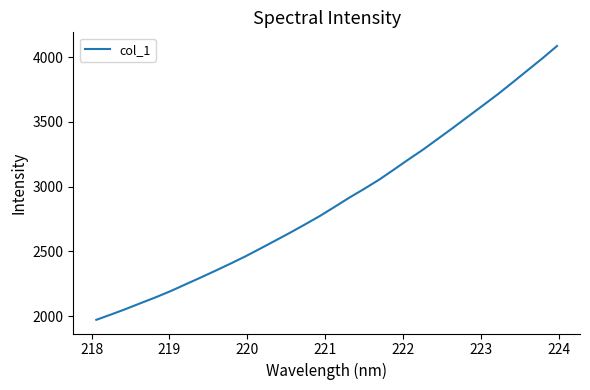

True or false: there are more than 1 points higher than both neighbors.

False